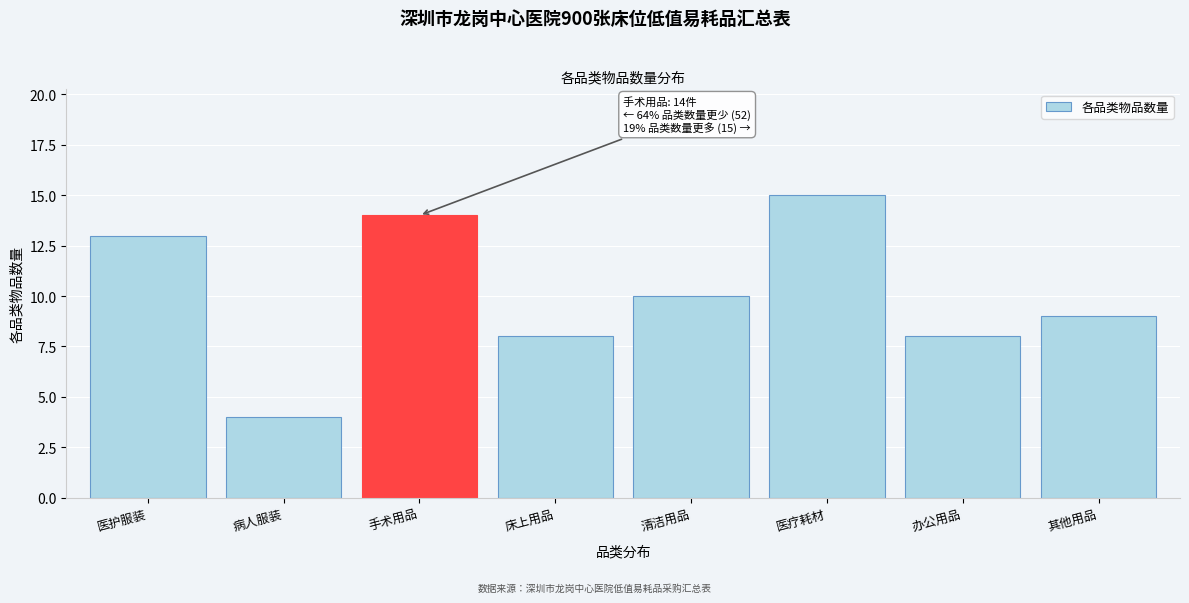

Reading right to left, list all the values displayed in this chart.

9	8	15	10	8	14	4	13